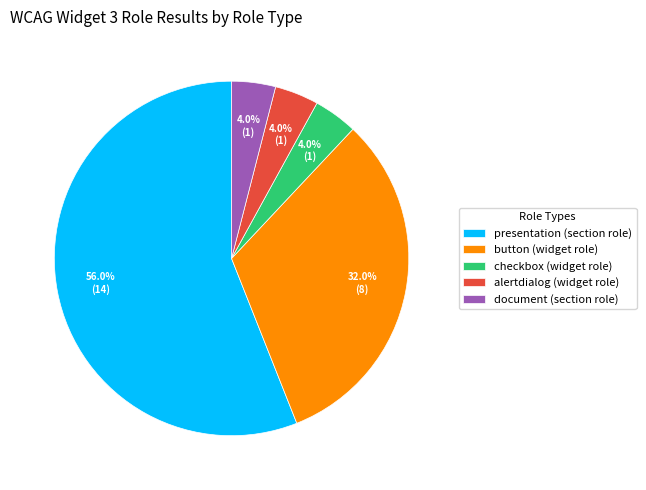

Does presentation (section role) account for over 50% of the chart?

Yes